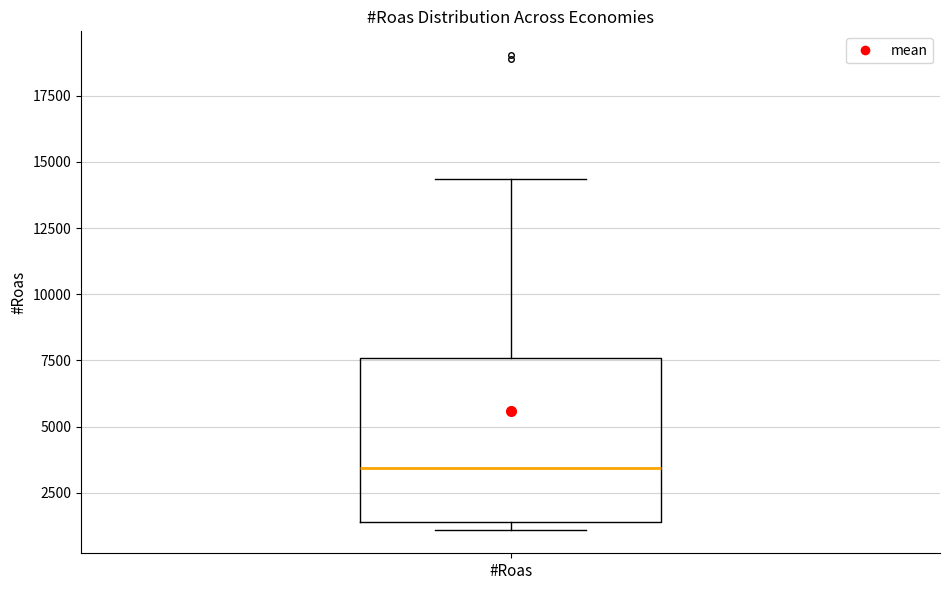

Where is the upper edge of the box for #Roas on the y-axis? The values are not printed on the chart, so give them approximately, as read against the axis.

7500